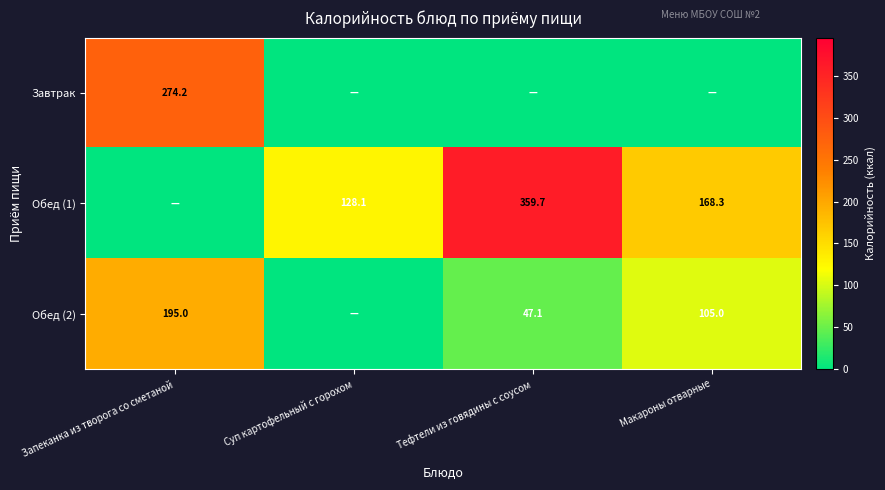

The Обед (2) series shows 258.8 at Запеканка из творога со сметаной. True or false?

False